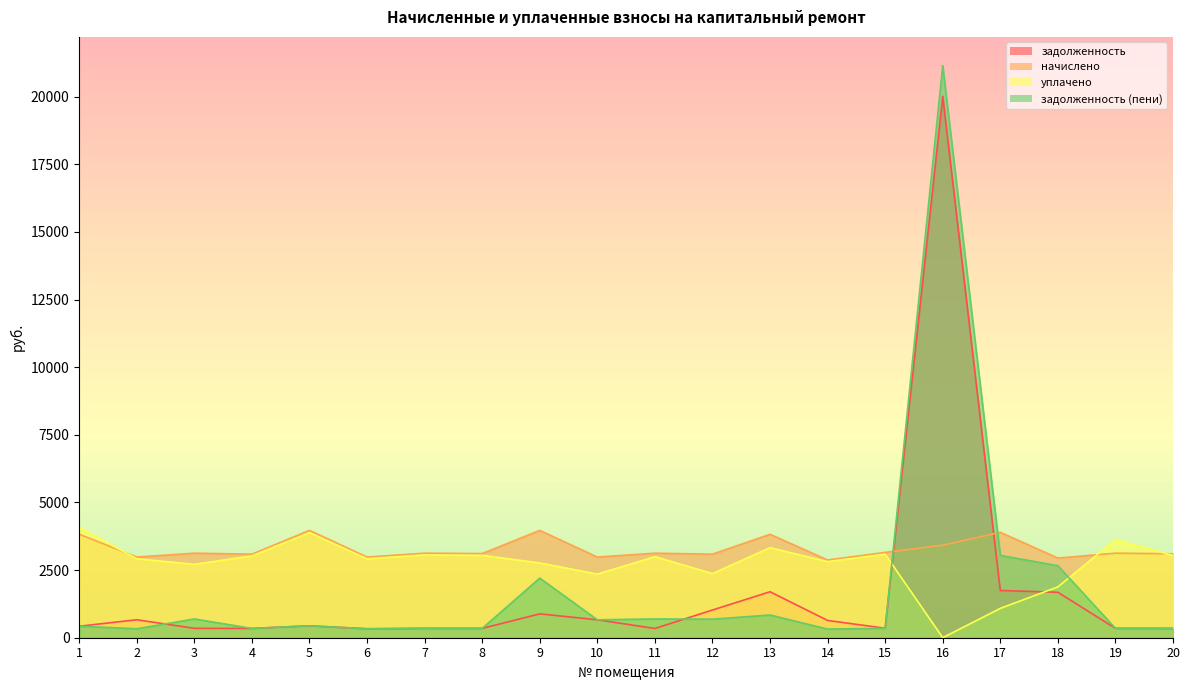

What are all the series names shown in the legend?

задолженность, начислено, уплачено, задолженность (пени)